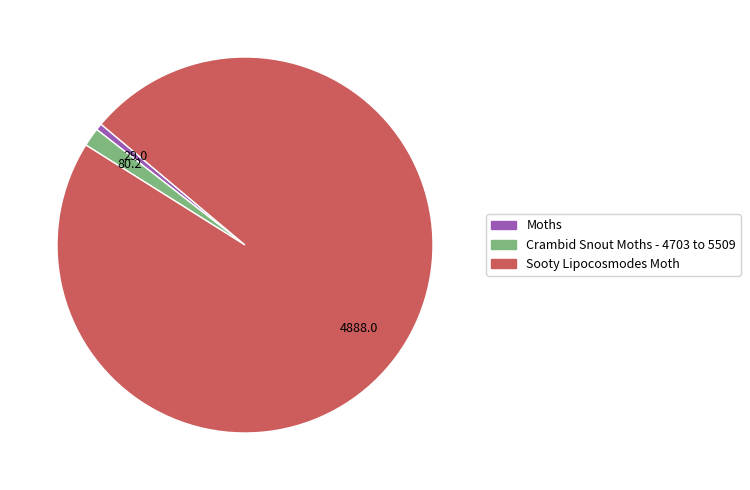

Between Sooty Lipocosmodes Moth and Crambid Snout Moths - 4703 to 5509, which is larger?

Sooty Lipocosmodes Moth